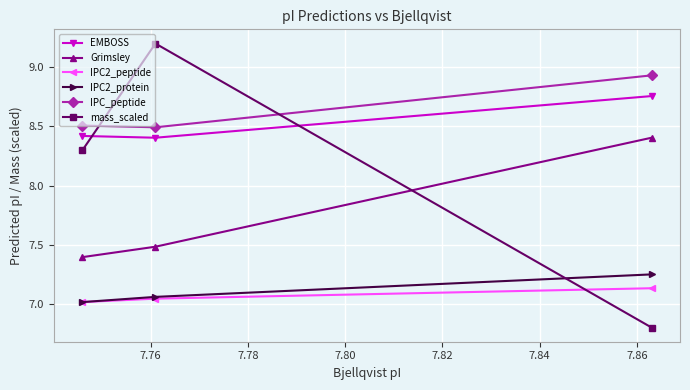

Rank the series by their maximum value, from lowest to highest.

IPC2_peptide, IPC2_protein, Grimsley, EMBOSS, IPC_peptide, mass_scaled